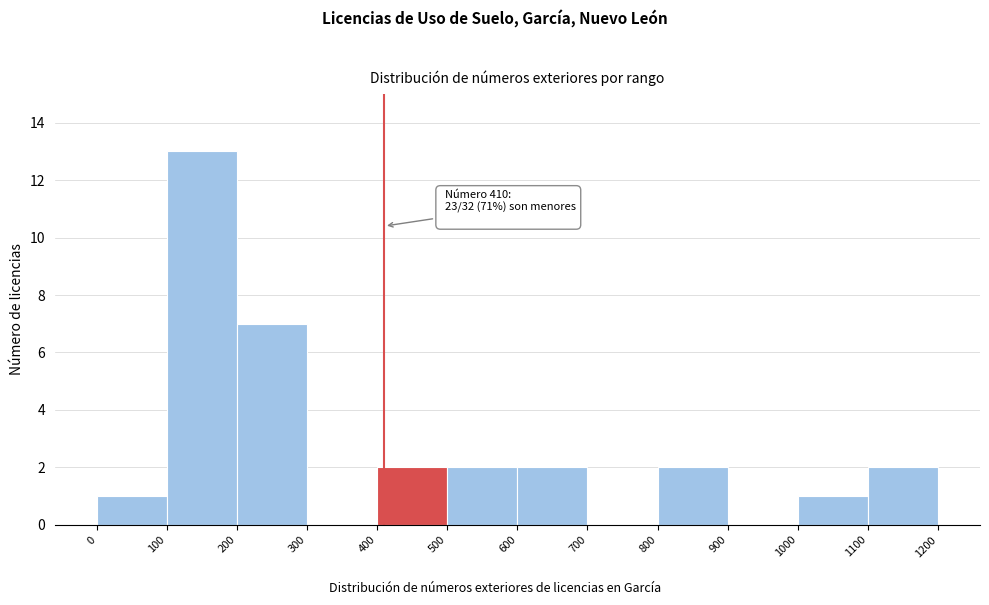

Which range on the x-axis has the tallest bar?

100 to 200